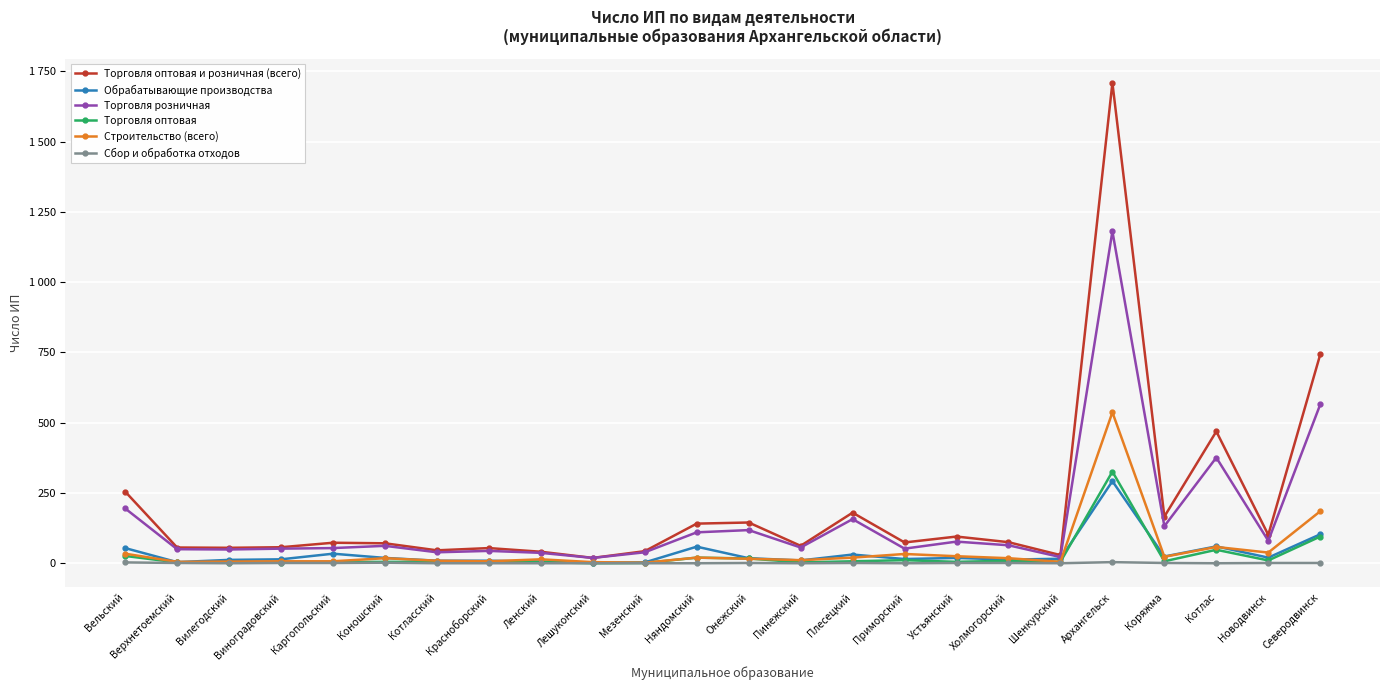

At which category is the sum across all series the highest?

Архангельск